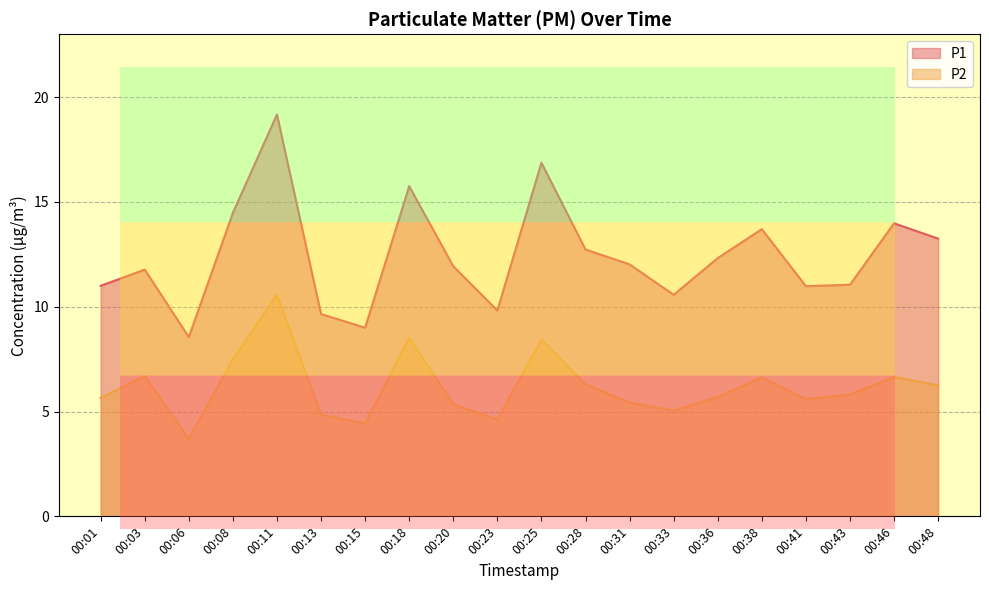

Reading left to right, what are all the values shown in this chart?

P1: 11.0	11.8	8.6	14.5	19.2	9.7	9.0	15.8	11.9	9.8	16.9	12.7	12.0	10.6	12.3	13.7	11.0	11.1	14.0	13.2
P2: 5.7	6.7	3.7	7.5	10.6	4.8	4.4	8.5	5.3	4.6	8.4	6.3	5.4	5.0	5.7	6.6	5.6	5.8	6.7	6.2